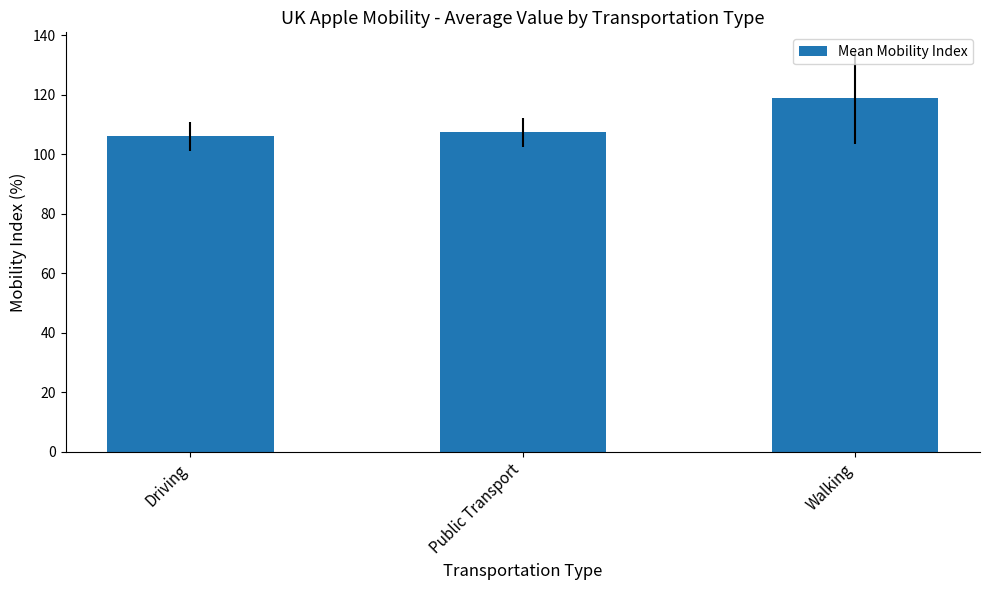

What is the minimum value shown in the chart?

106.0